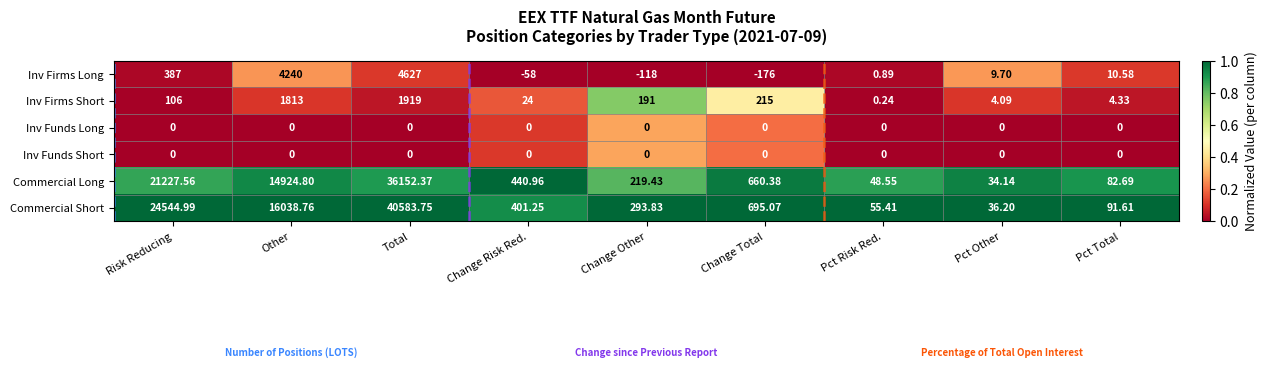

Which category has the highest value in the Inv Firms Long series?

Total